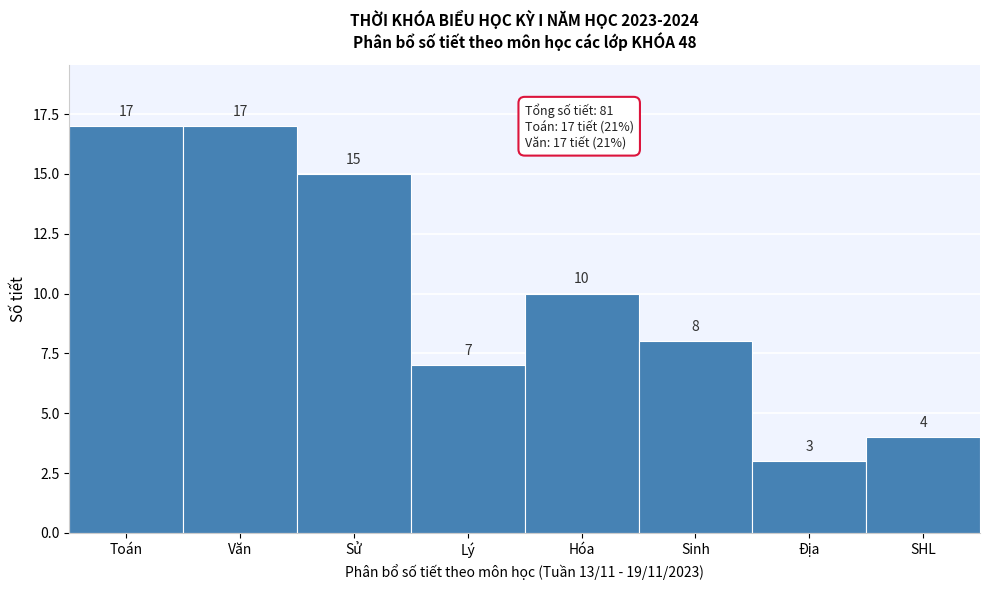

Reading left to right, list all the values displayed in this chart.

17	17	15	7	10	8	3	4